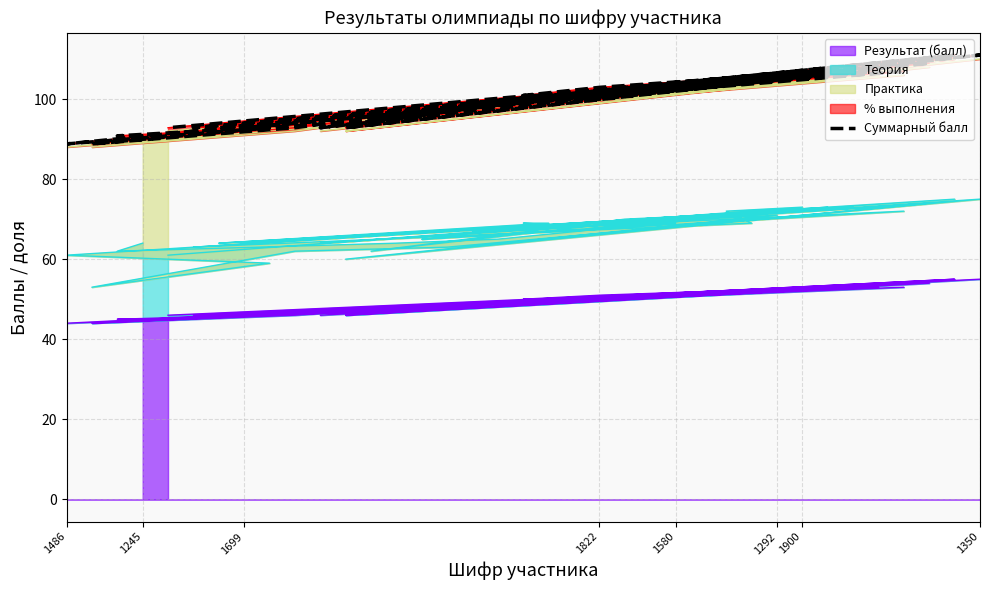

What is the average value?

99.5